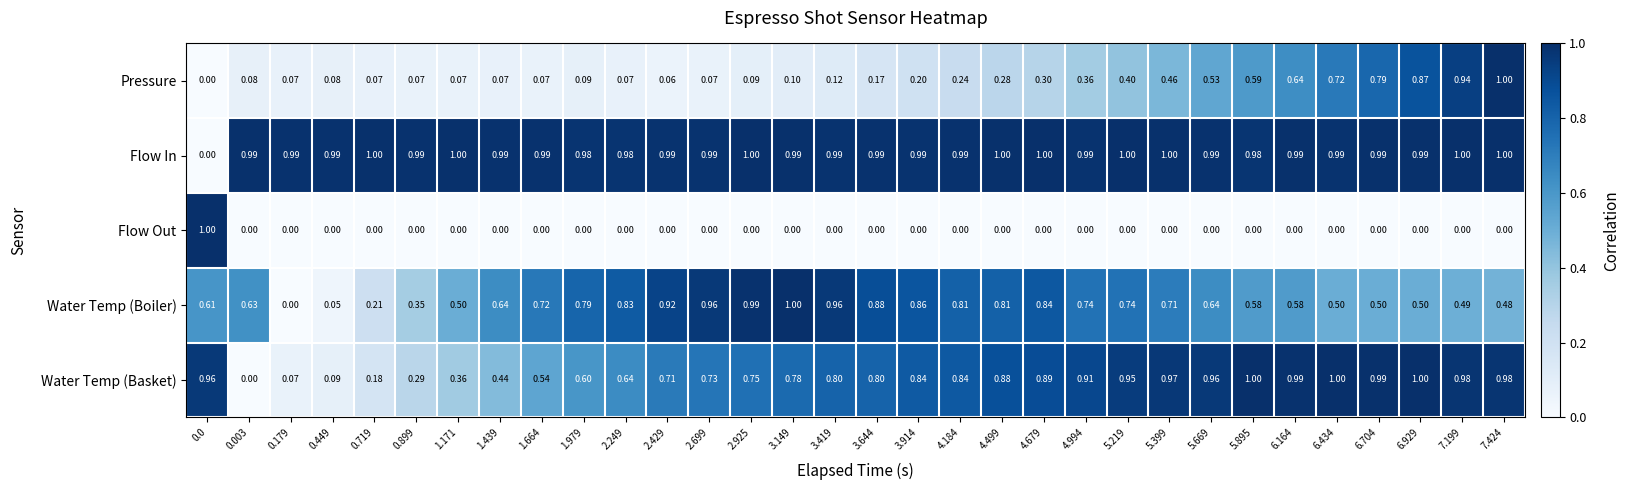

What is the greatest value displayed?

1.0